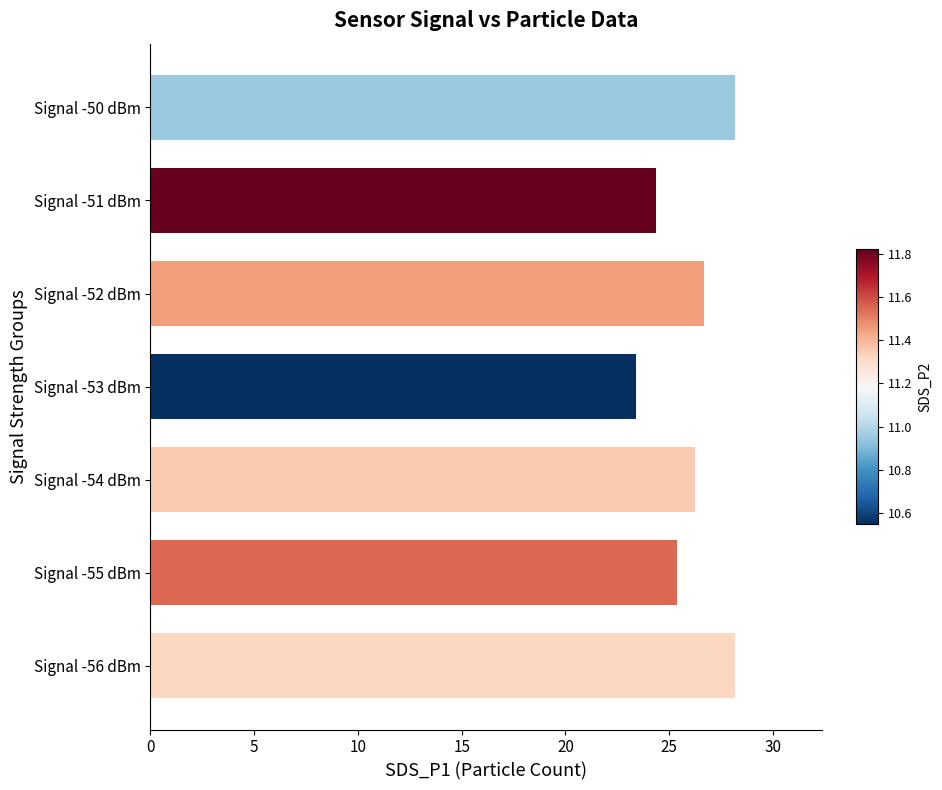

At which category does the chart reach its minimum across all series?

Signal -53 dBm